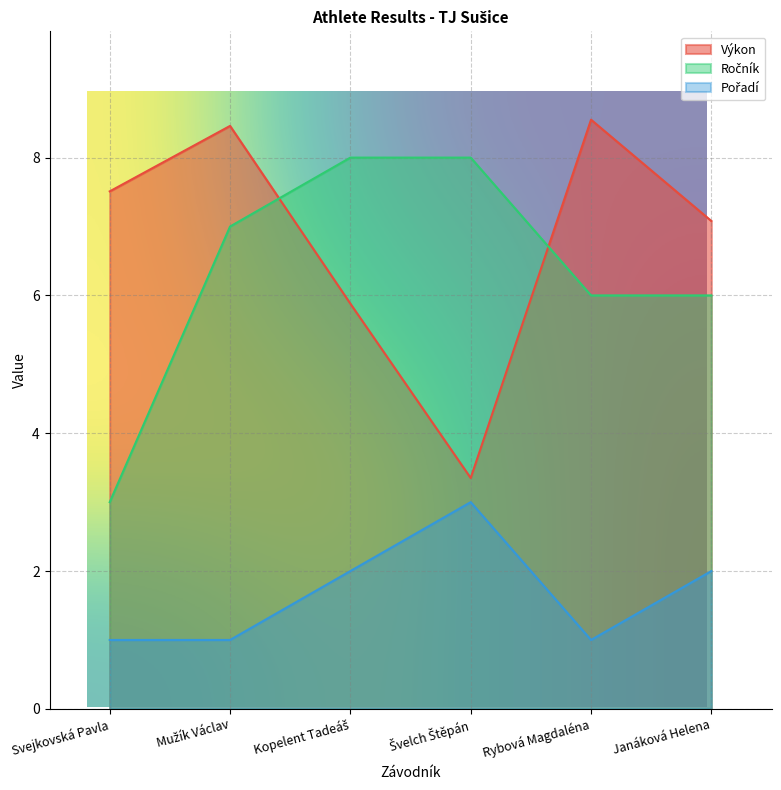

Does the chart display data point markers on the line(s)?

No